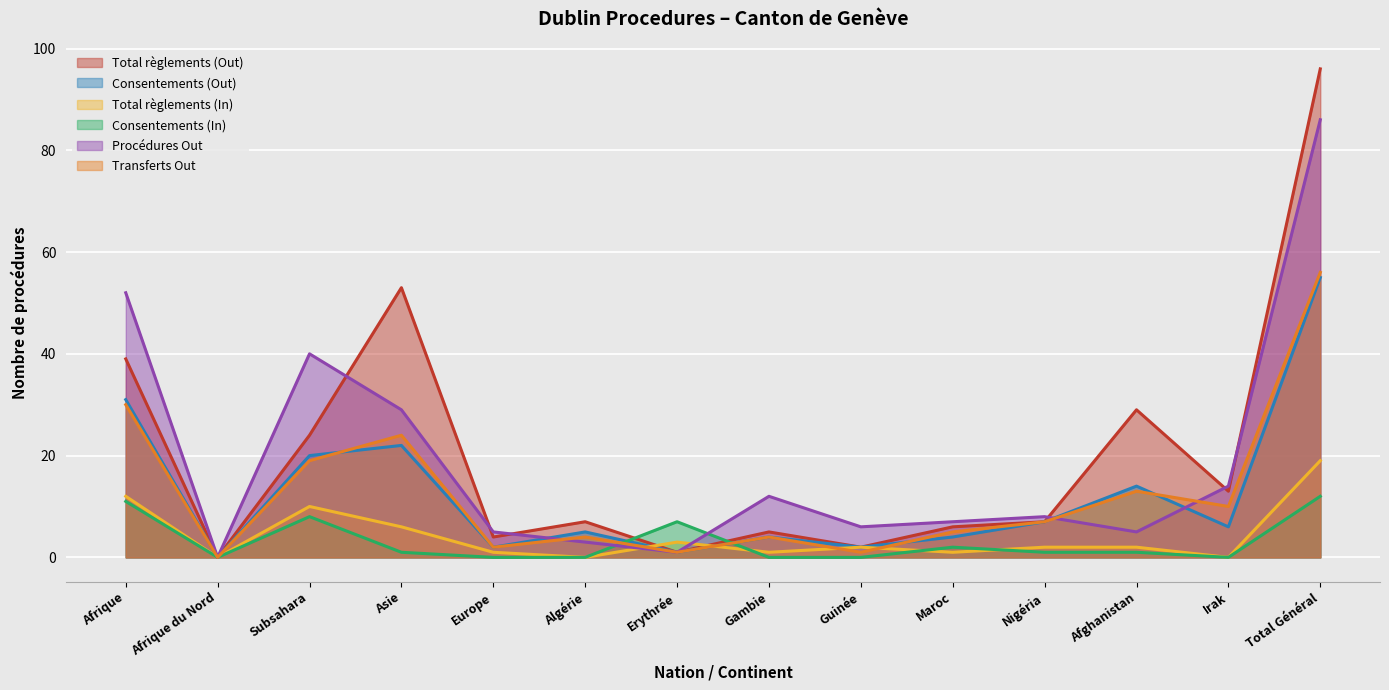

How many lines are shown in the chart?

6